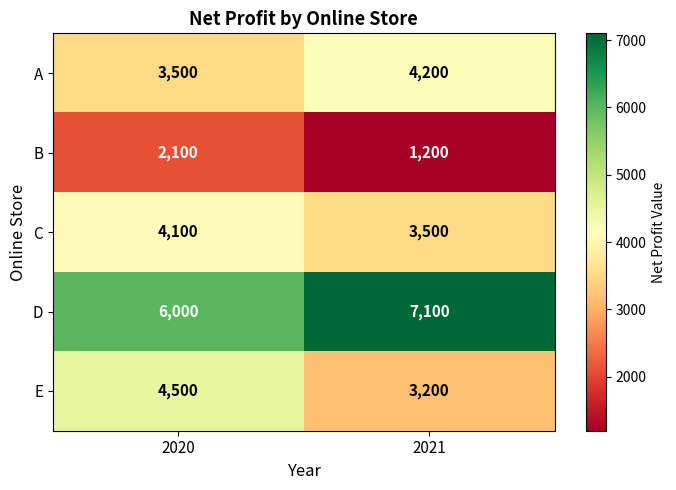

Reading right to left, extract all data points from this chart.

A: 2021=4200	2020=3500
B: 2021=1200	2020=2100
C: 2021=3500	2020=4100
D: 2021=7100	2020=6000
E: 2021=3200	2020=4500